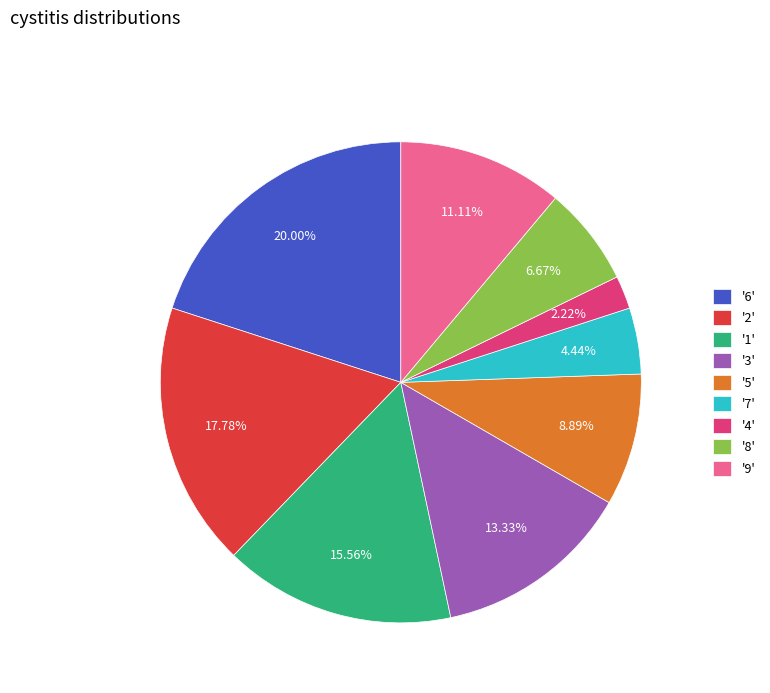

Combined, do '9' and '1' account for over 50%?

No